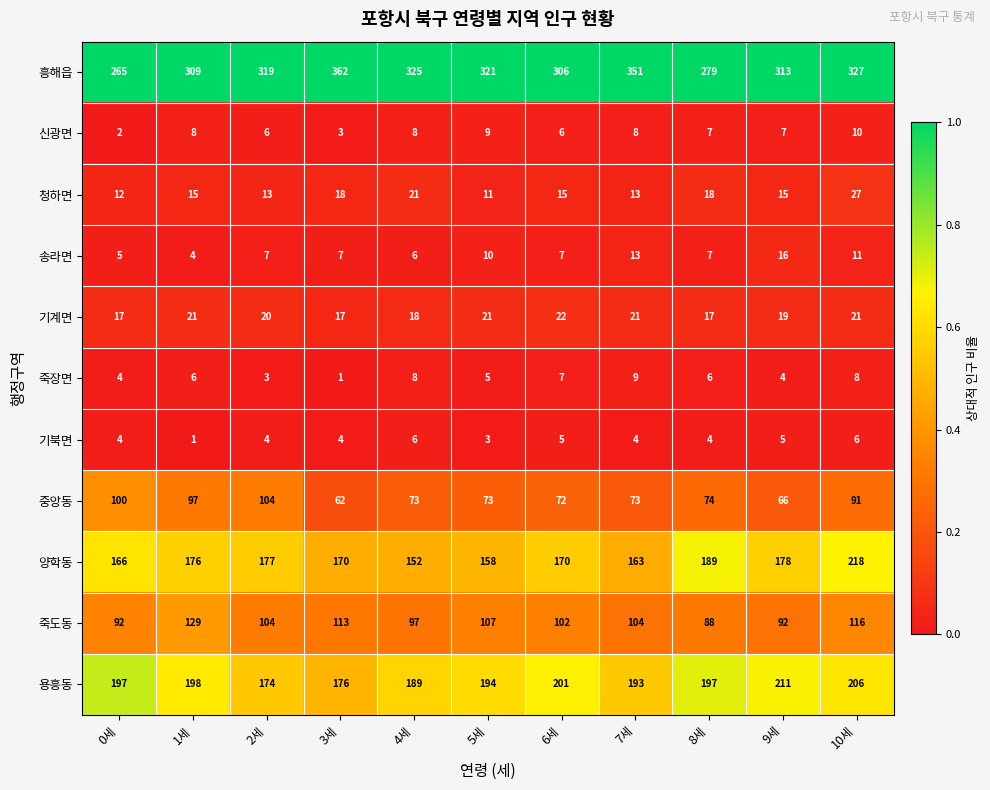

Which series has the widest spread of values?

흥해읍